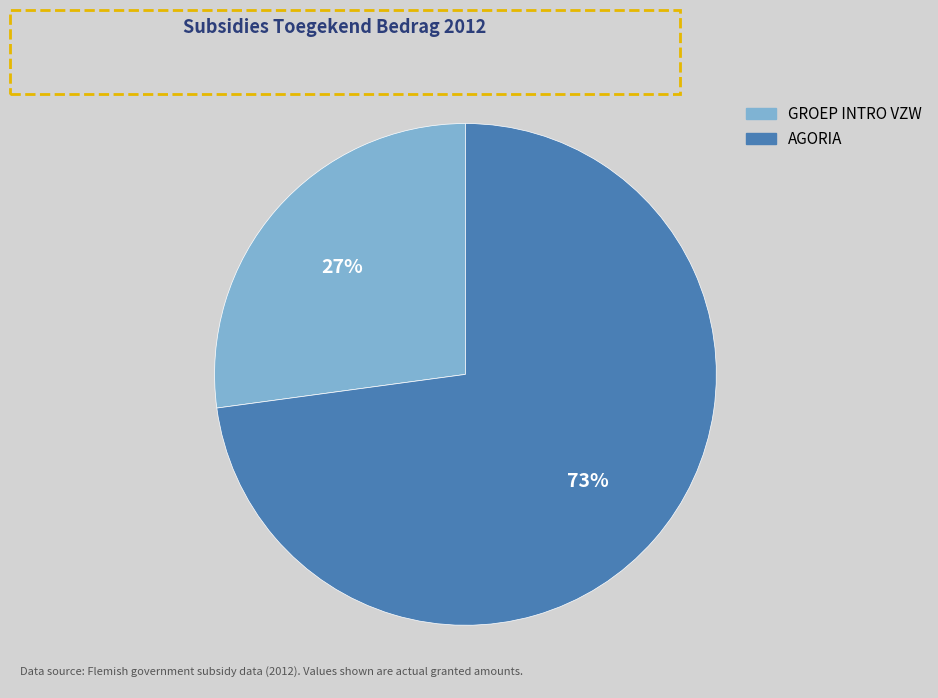

True or false: AGORIA accounts for 86% of the total.

False